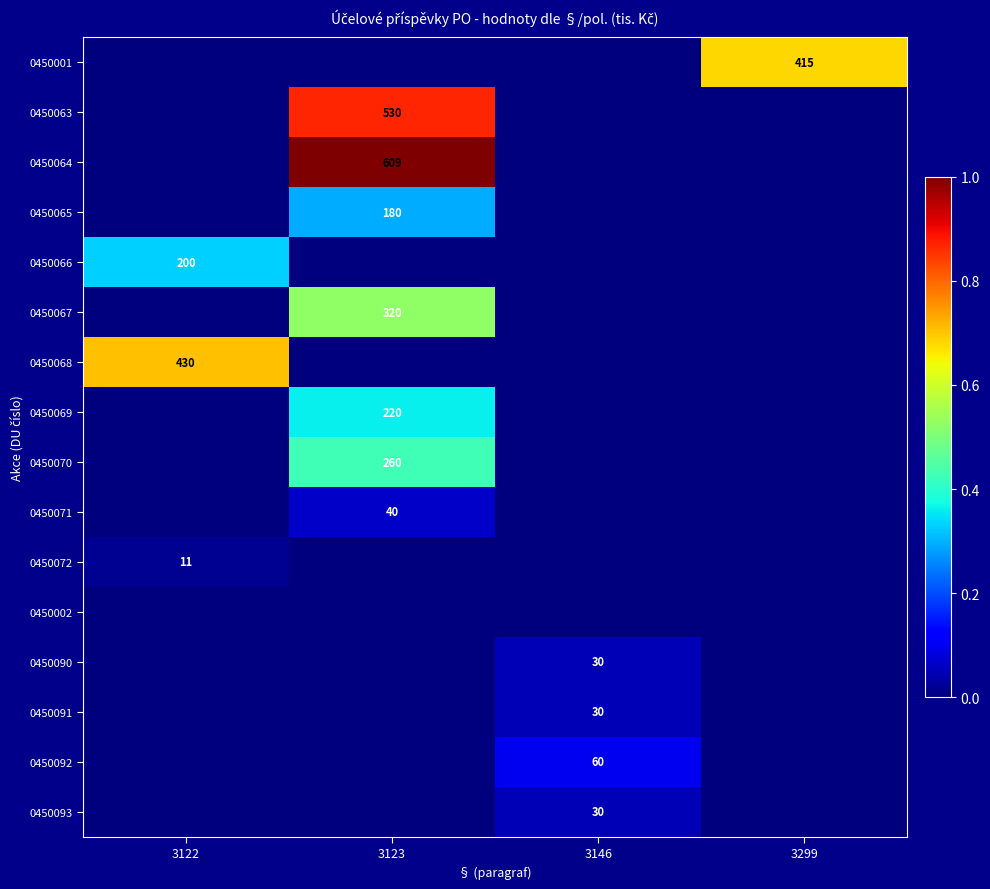

The 0450068 series shows 430 at 3122. True or false?

True